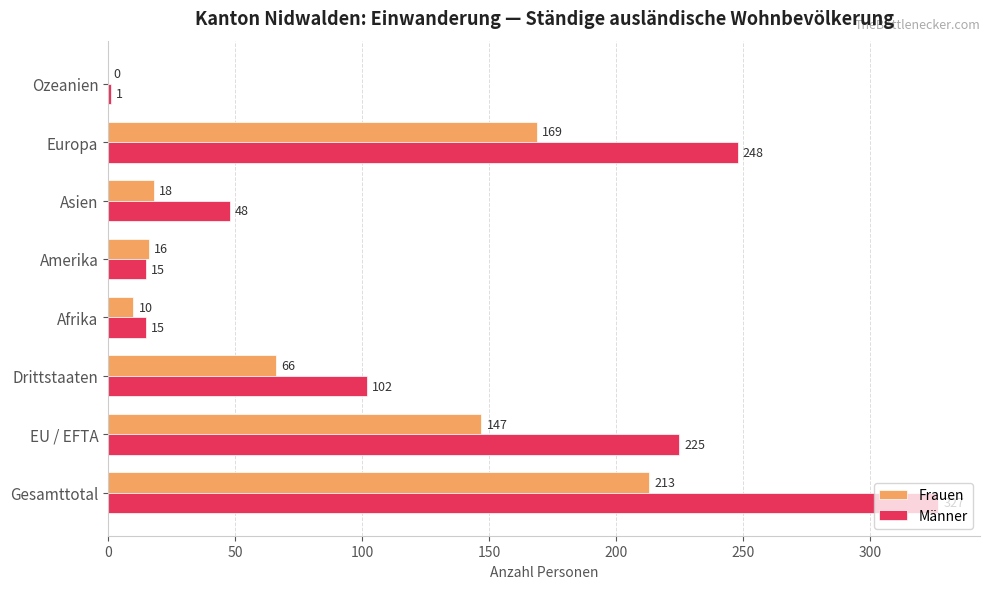

What is the sum of all Frauen values?

639